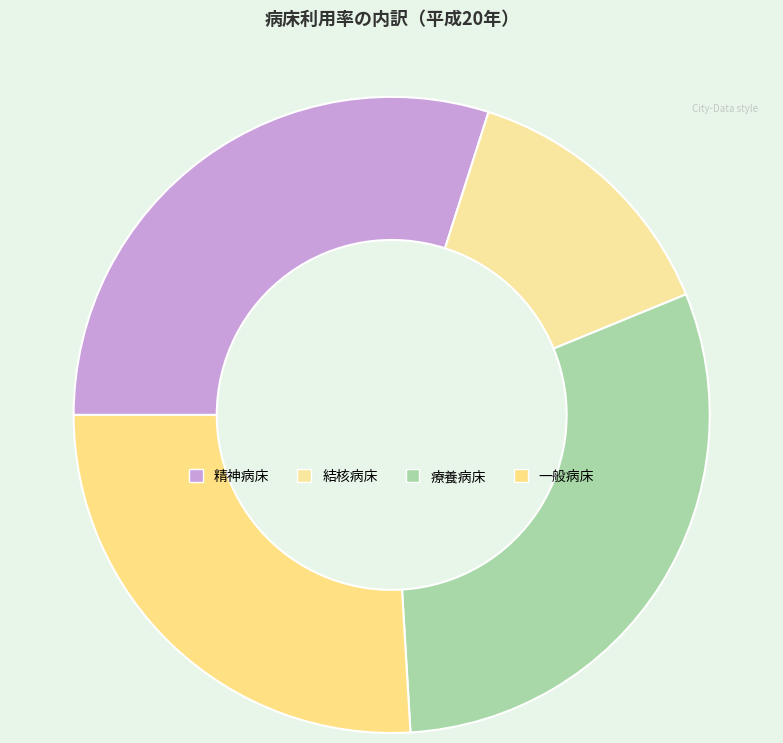

To the nearest percent, what portion does 一般病床 represent?

26%